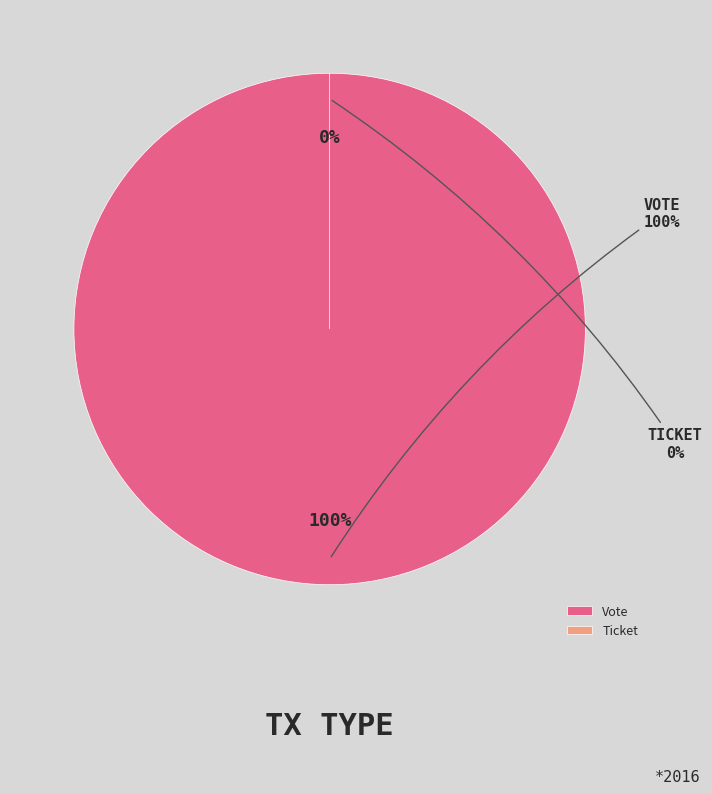

To the nearest percent, what is the difference between the Ticket and Vote slice percentages?

100%